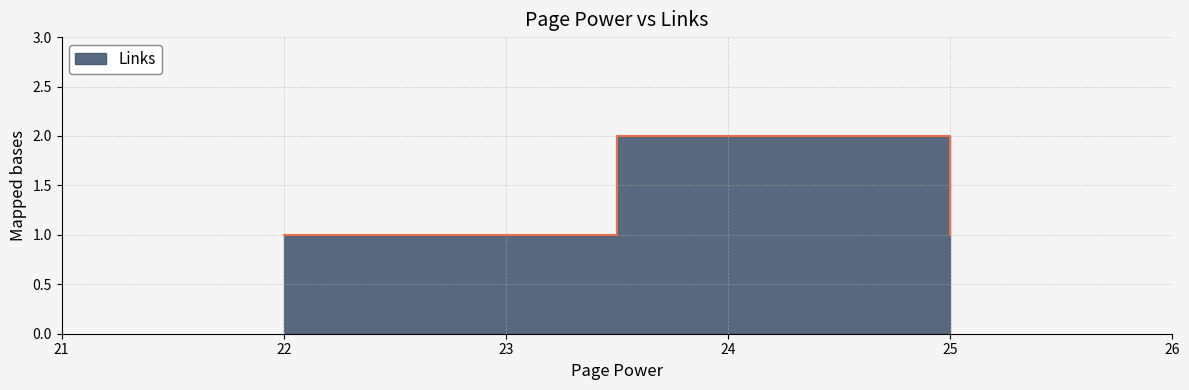

What is the change in value from 25 to 22?

-1